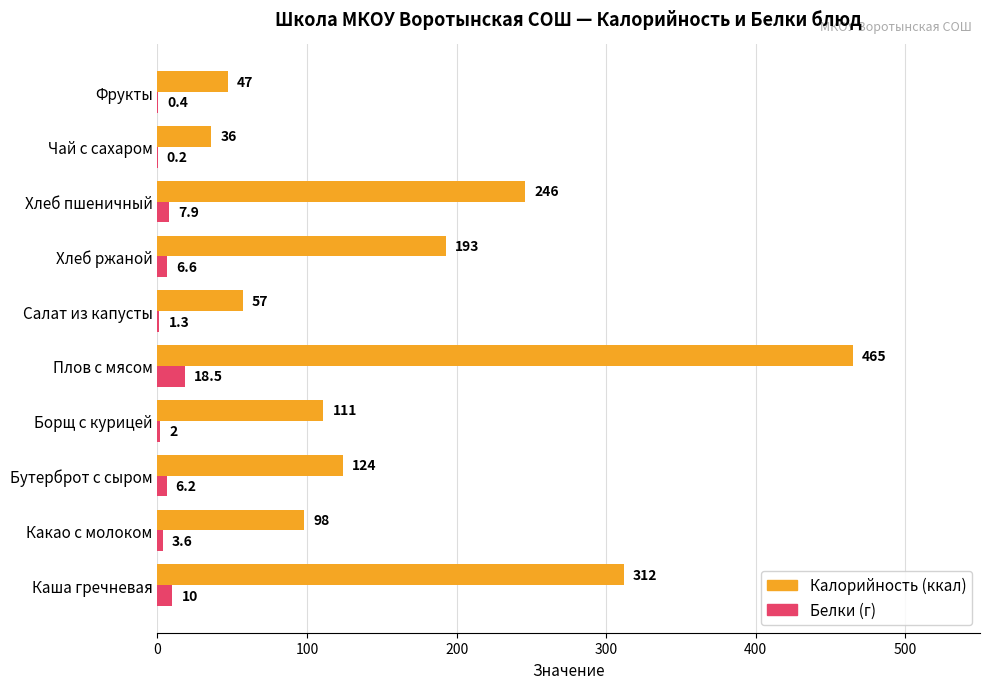

What is the maximum value shown in the chart?

465.0